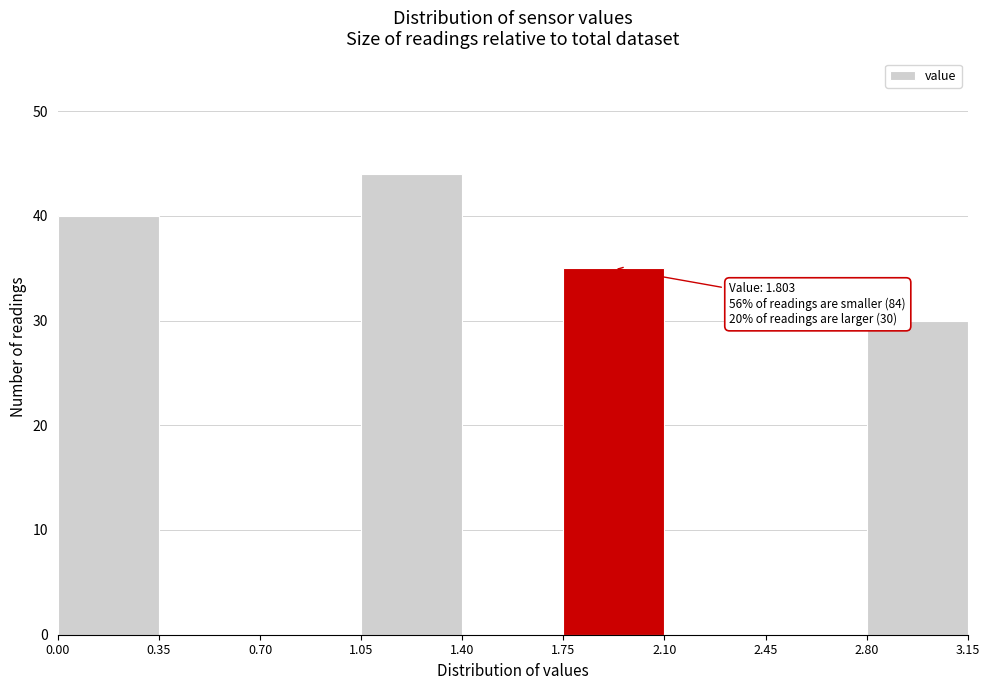

Which range on the x-axis has the tallest bar?

1.05 to 1.40